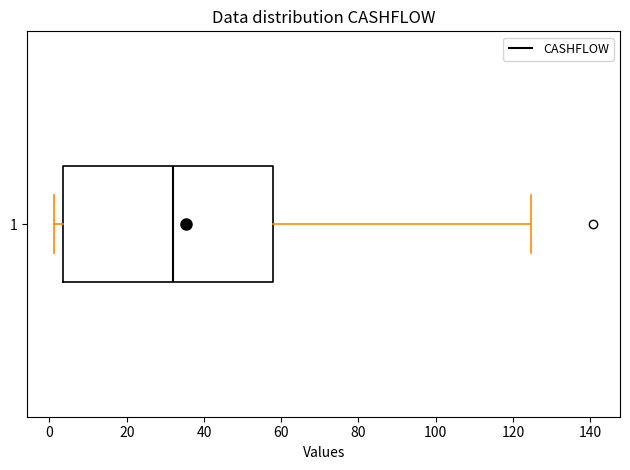

Transcribe this box plot: give where the median line is, the range the box spans, and where the two whiskers end, as read against the x-axis. The values are not printed on the chart, so give them approximately, as read against the axis.

median 32, box 4 to 58, whiskers 2 to 124